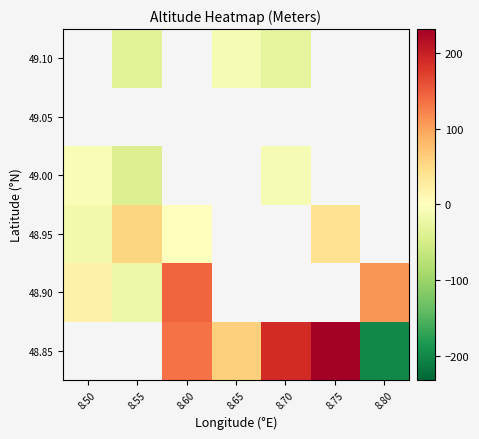

At which label does 48.90 reach its peak?

8.60